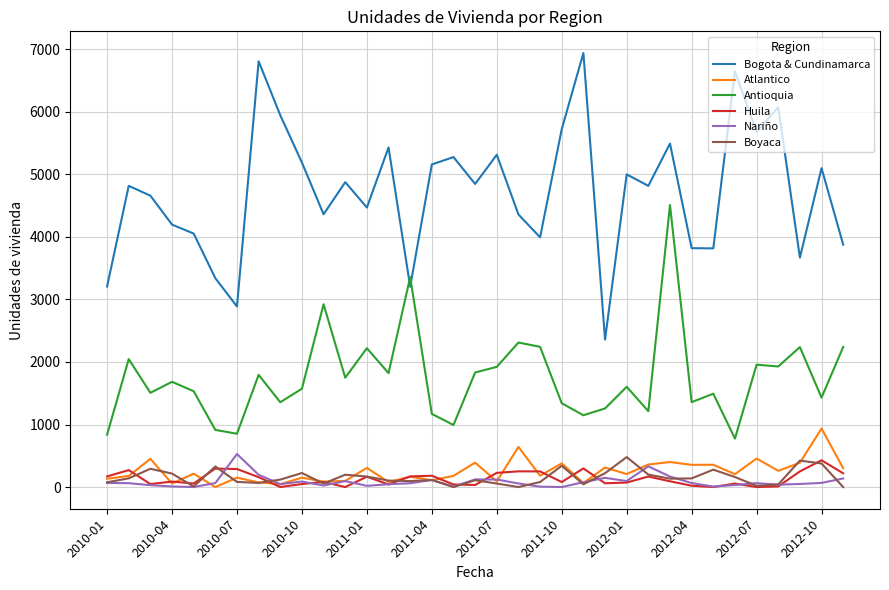

Which series has the largest total across all categories?

Bogota & Cundinamarca